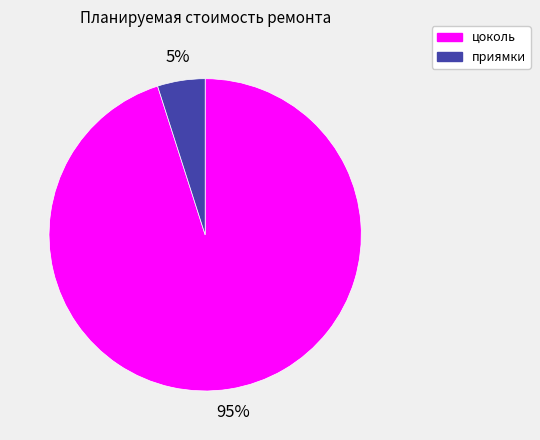

Do цоколь and приямки together represent more than half of the pie?

Yes